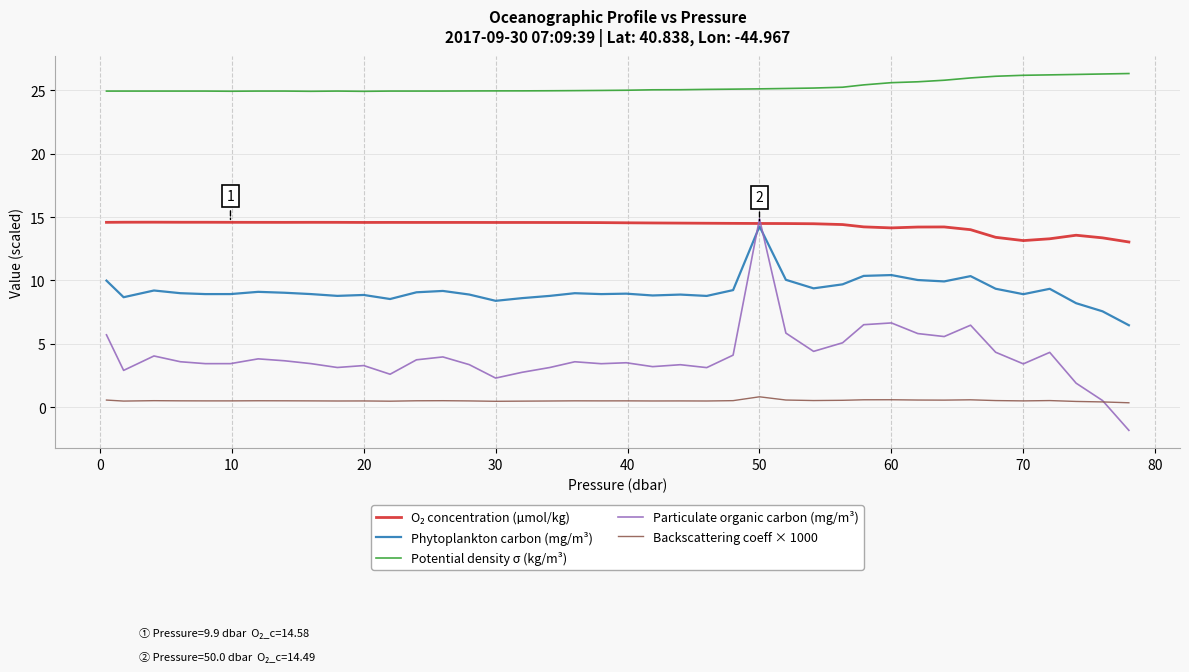

True or false: Particulate organic carbon (mg/m³) and Potential density σ (kg/m³) cross at least once.

False